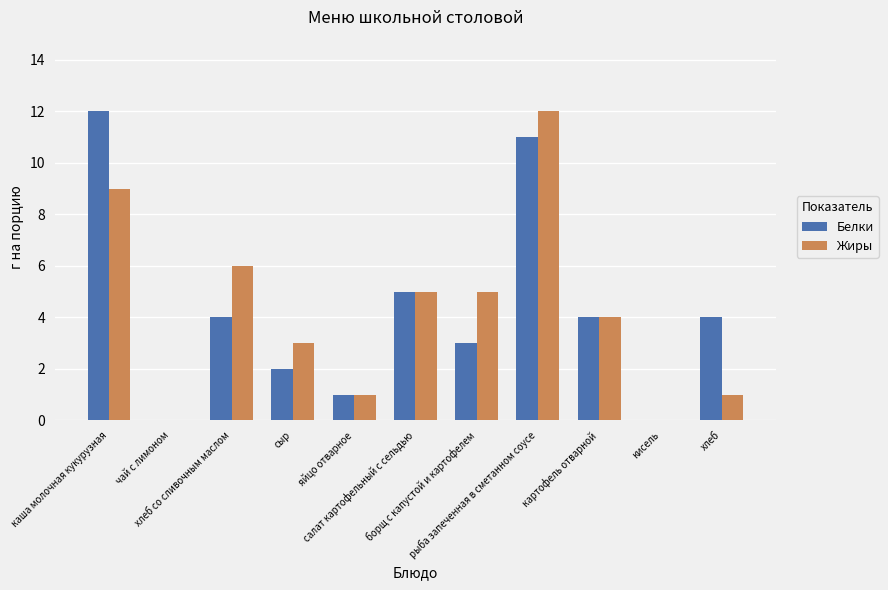

What is the sum of the Жиры values at борщ с капустой и картофелем and каша молочная кукурузная?

14